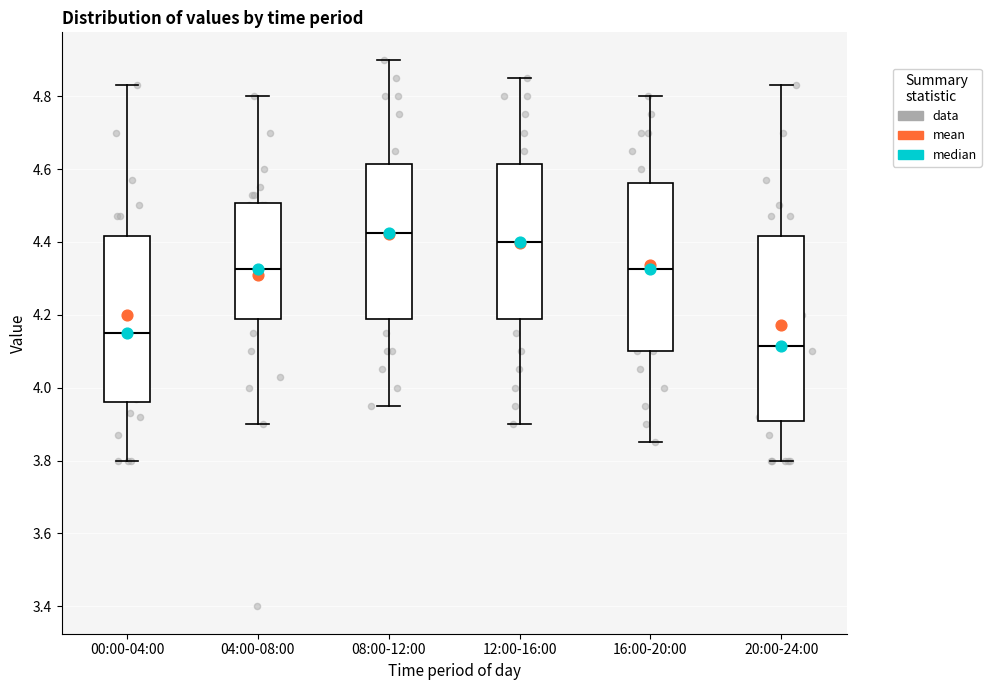

Reading left to right, transcribe this box plot: for each box, give where its median line is, the range the box spans, and where its two whiskers end, as read against the y-axis. The values are not printed on the chart, so give them approximately, as read against the axis.

00:00-04:00: median 4.16, box 3.96 to 4.42, whiskers 3.80 to 4.84
04:00-08:00: median 4.32, box 4.18 to 4.50, whiskers 3.90 to 4.80
08:00-12:00: median 4.42, box 4.18 to 4.62, whiskers 3.96 to 4.90
12:00-16:00: median 4.40, box 4.18 to 4.62, whiskers 3.90 to 4.86
16:00-20:00: median 4.32, box 4.10 to 4.56, whiskers 3.86 to 4.80
20:00-24:00: median 4.12, box 3.90 to 4.42, whiskers 3.80 to 4.84